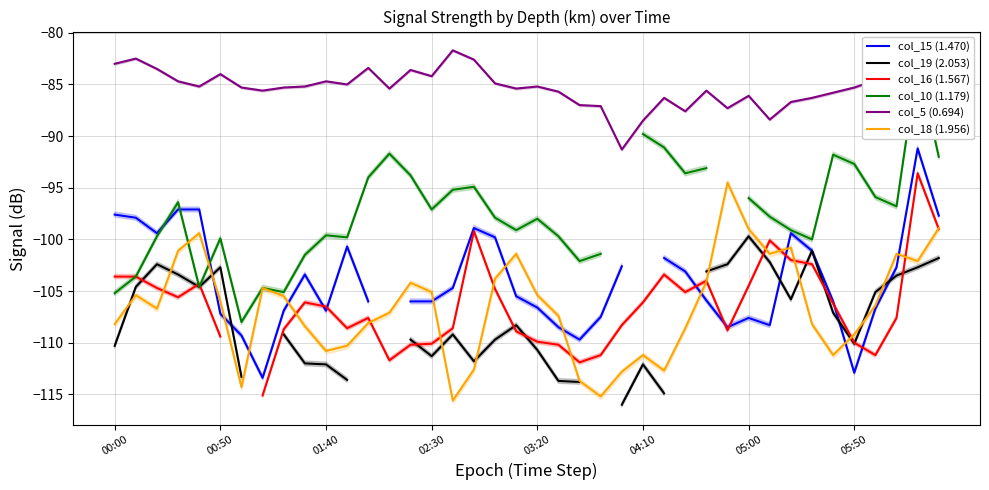

What is the minimum value for col_5 (0.694)?

-91.3